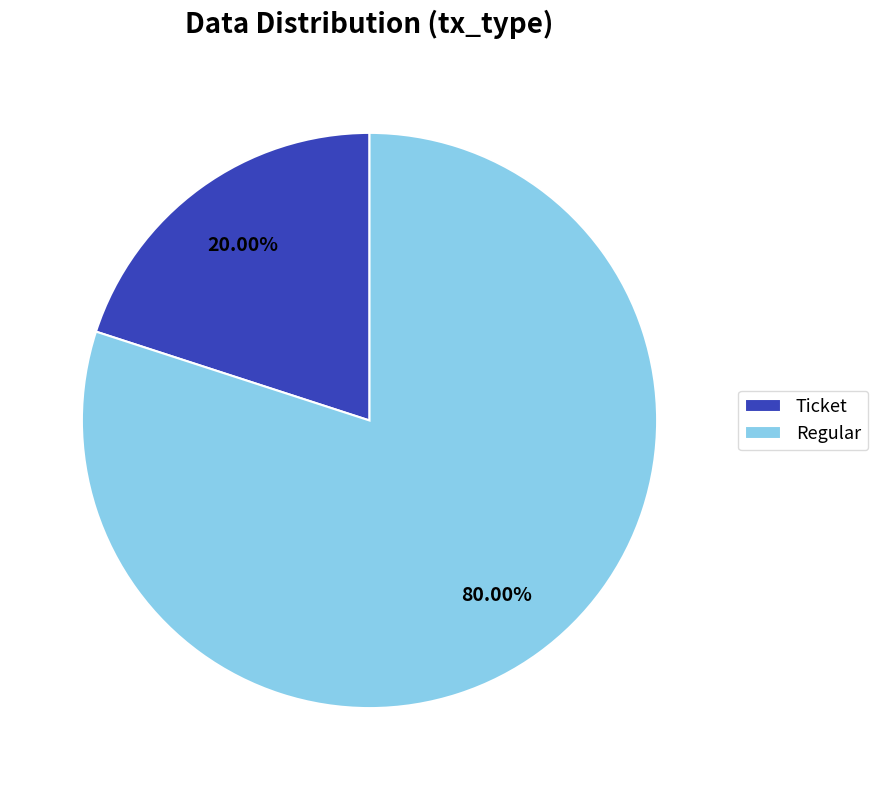

How many segments does this pie chart have?

2